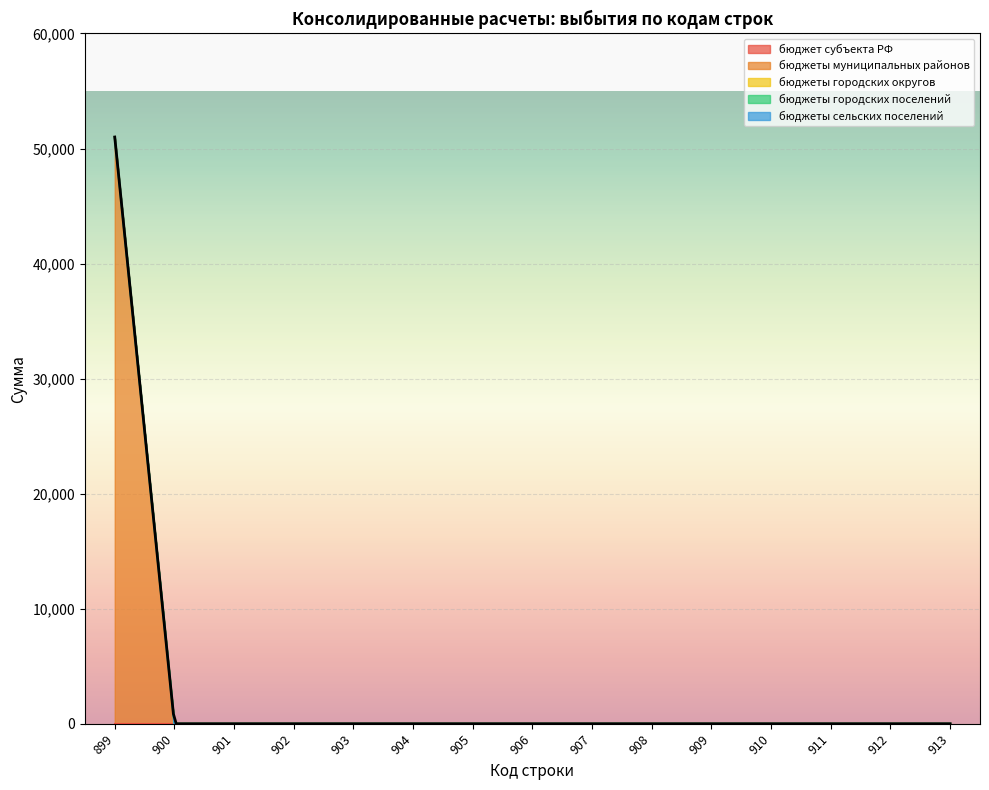

Reading left to right, extract all data points from this chart.

бюджет субъекта РФ: 0	0	0	0	0	0	0	0	0	0	0	0	0	0	0
бюджеты муниципальных районов: 51000	0	0	0	0	0	0	0	0	0	0	0	0	0	0
бюджеты городских округов: 0	0	0	0	0	0	0	0	0	0	0	0	0	0	0
бюджеты городских поселений: 0	0	0	0	0	0	0	0	0	0	0	0	0	0	0
бюджеты сельских поселений: 0	0	0	0	0	0	0	0	0	0	0	0	0	0	0